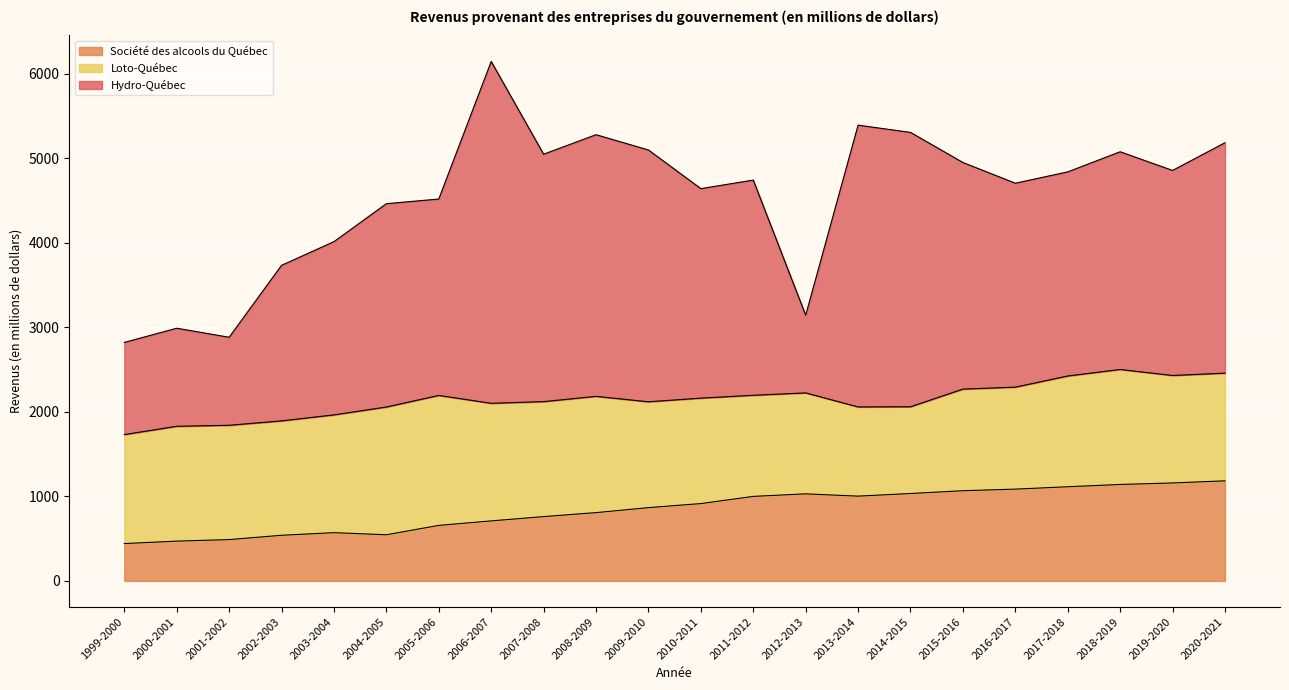

Which category has the lowest value across all series?

1999-2000